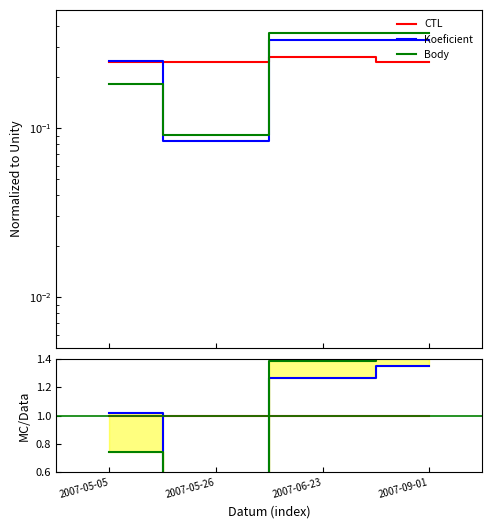

The value of Body at 2007-05-26 is 0.6. True or false?

False